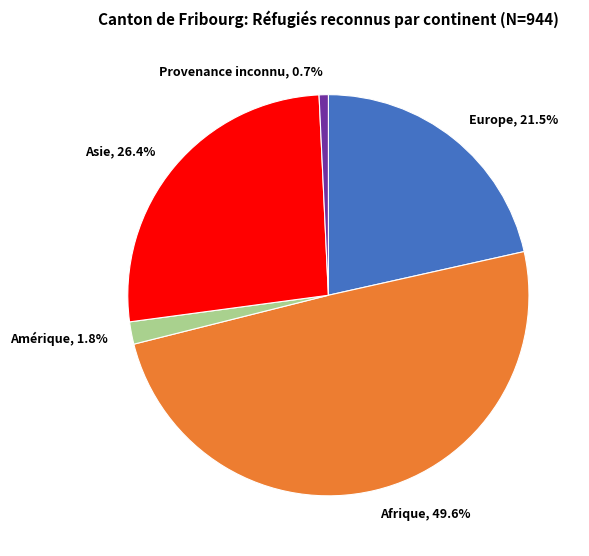

Which slice is the largest?

Afrique, 49.6%